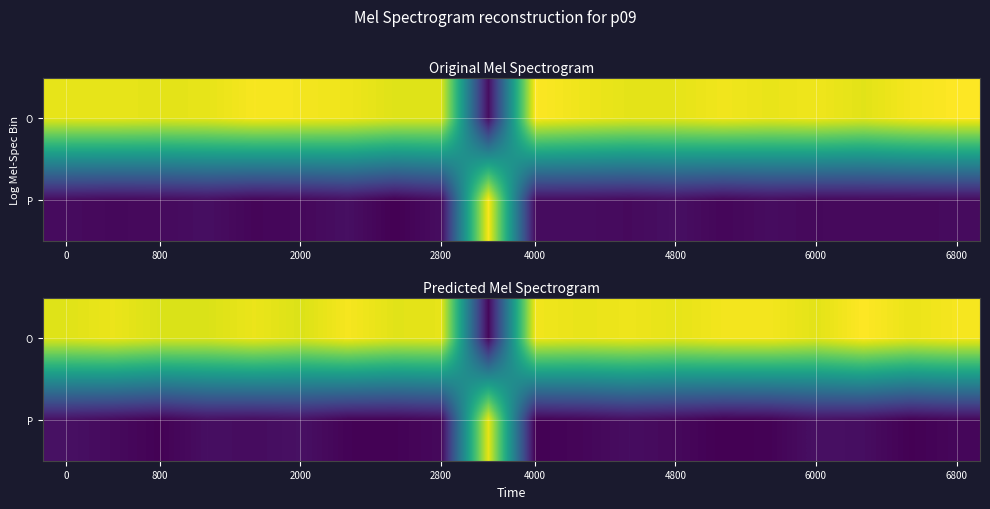

Count the number of data series in this chart.

2